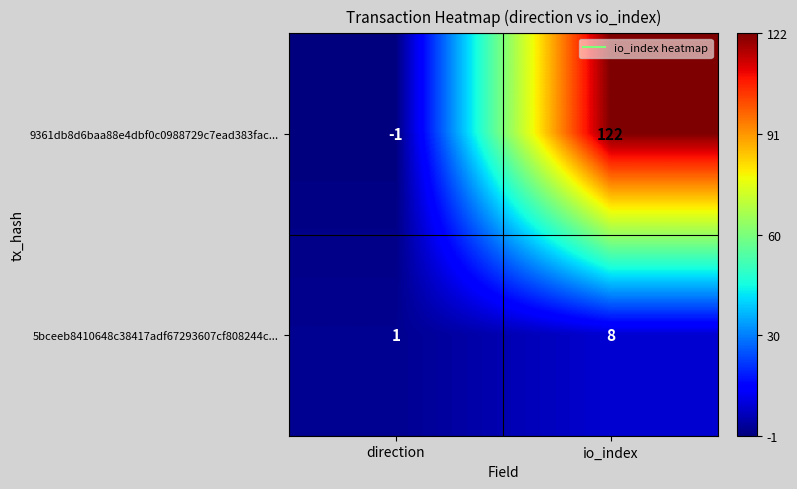

What is the sum of the 5bceeb8410648c38417adf67293607cf808244c... values at io_index and direction?

9